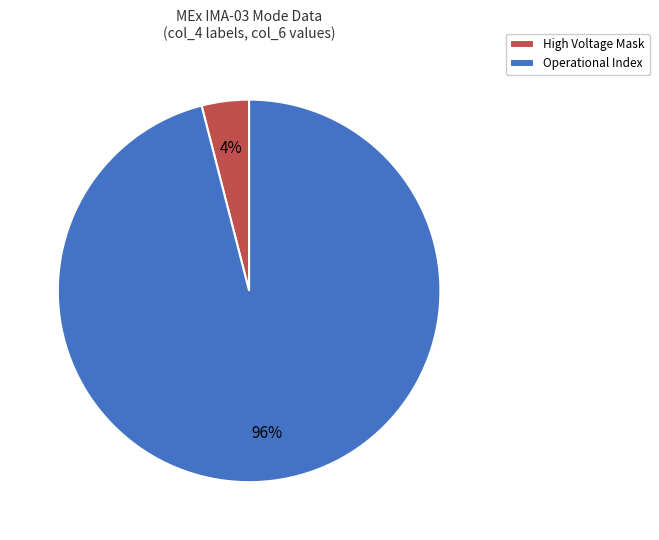

How many segments does this pie chart have?

2